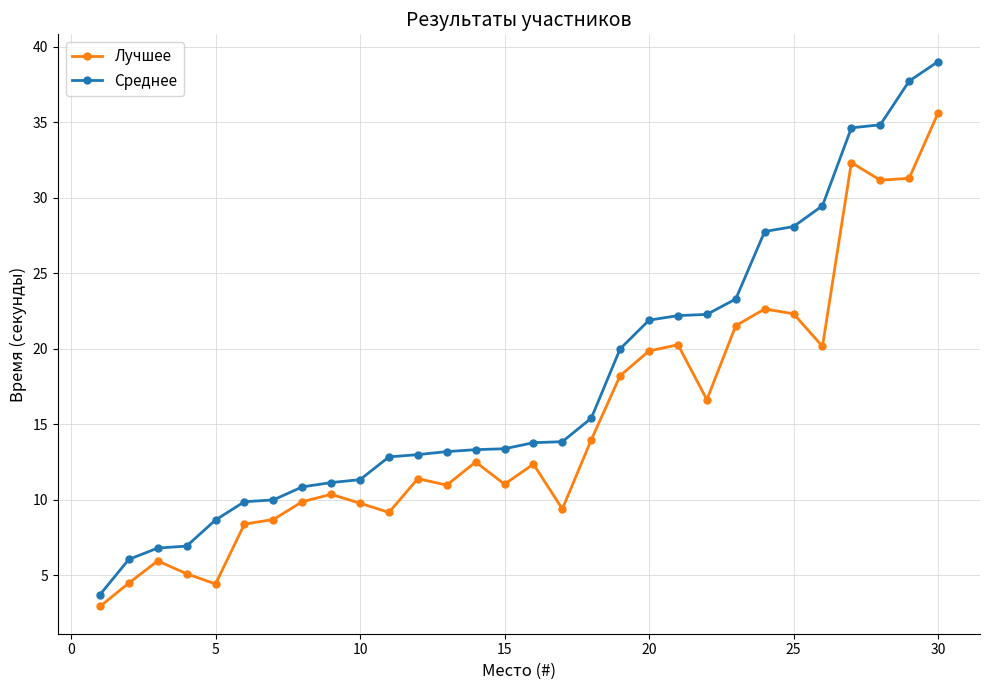

How many distinct data groups are displayed?

2